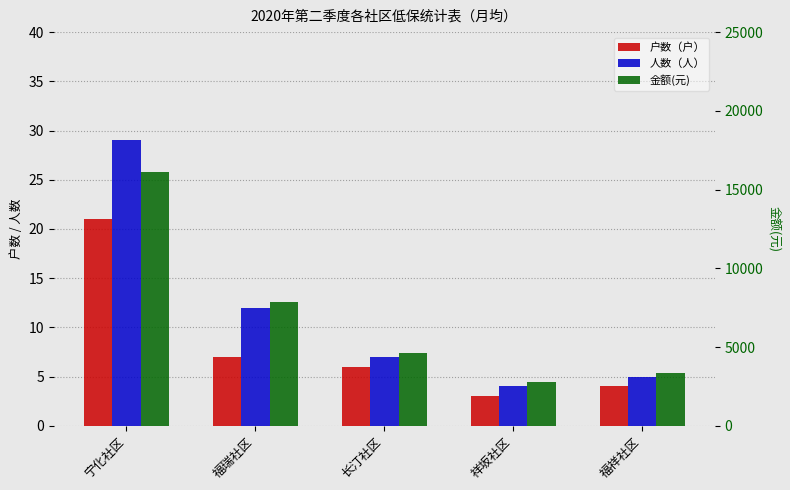

The value of 金额(元) at 长汀社区 is 4600. True or false?

True